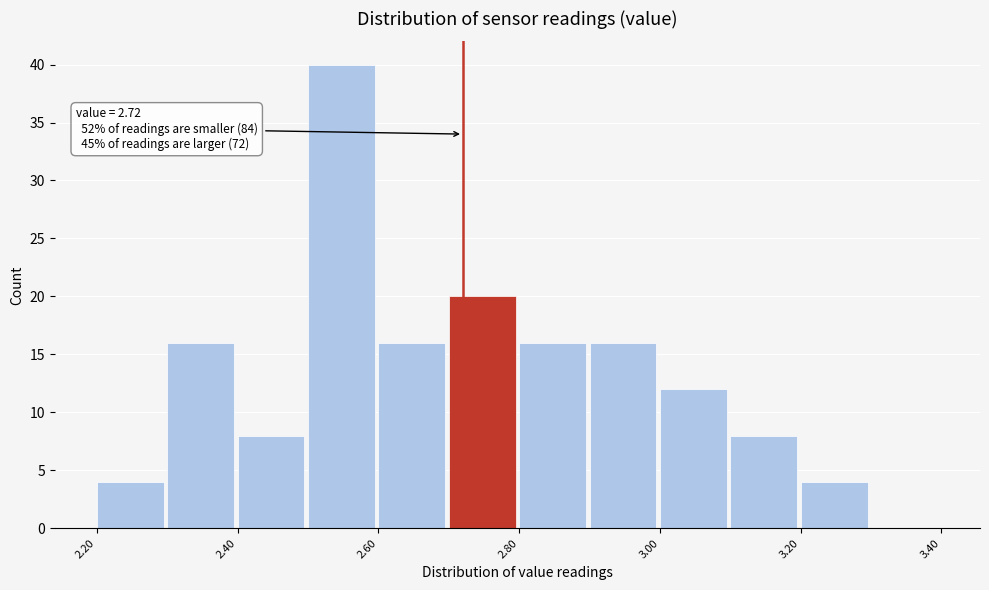

Which range on the x-axis has the tallest bar?

2.5 to 2.6